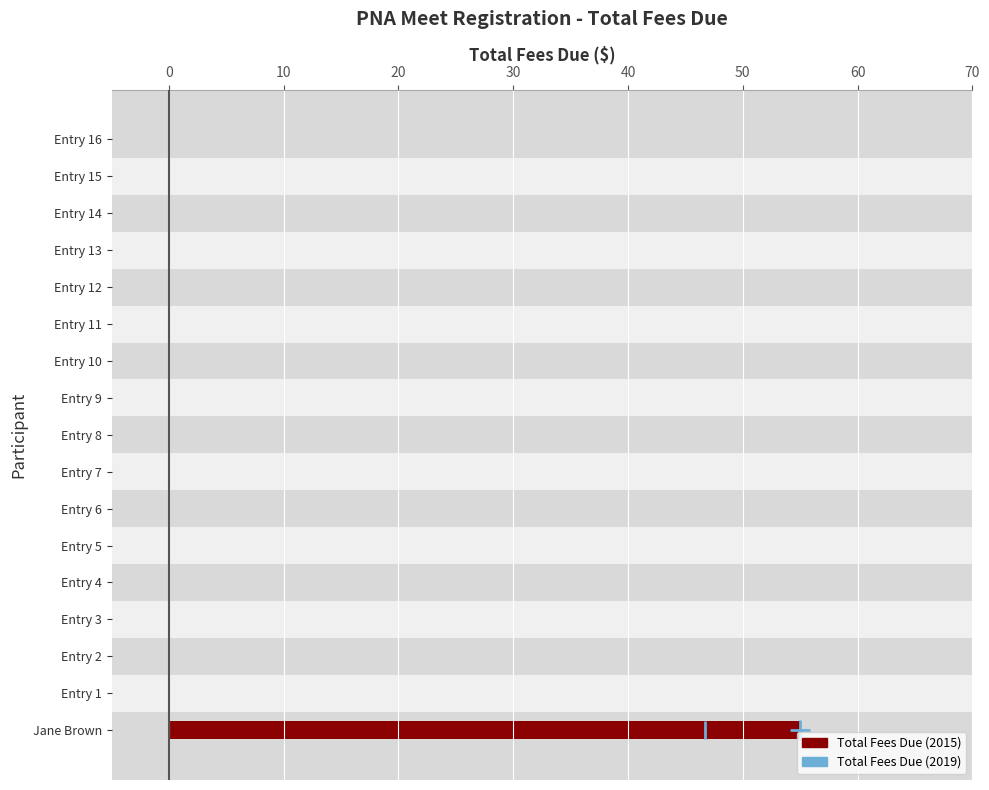

What is the average value?

3